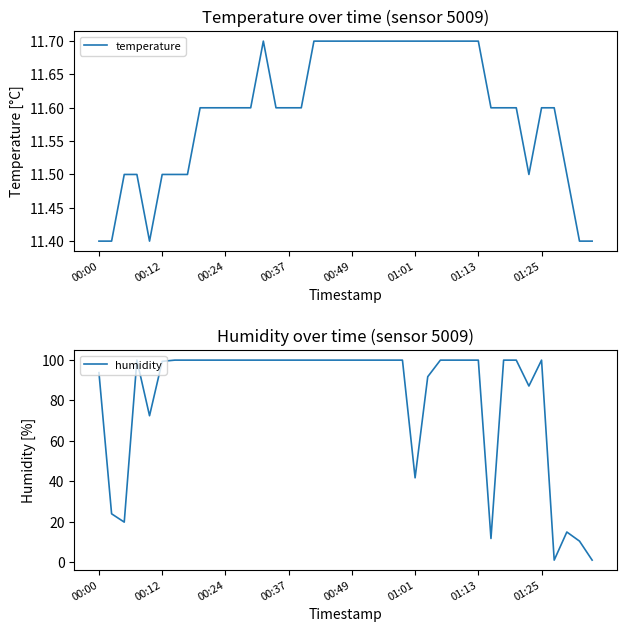

Which series ends up on top after the final intersection of temperature and humidity?

temperature